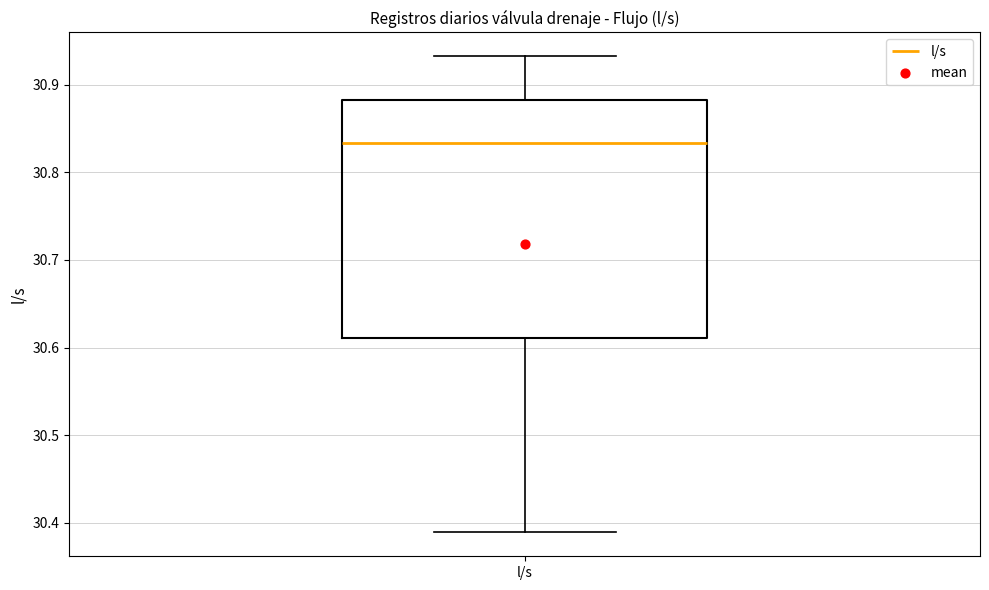

Read this box plot against the y-axis: the position of the median line, the range covered by the box, and the ends of both whiskers. The values are not printed on the chart, so give them approximately, as read against the axis.

median 30.83, box 30.61 to 30.88, whiskers 30.39 to 30.93